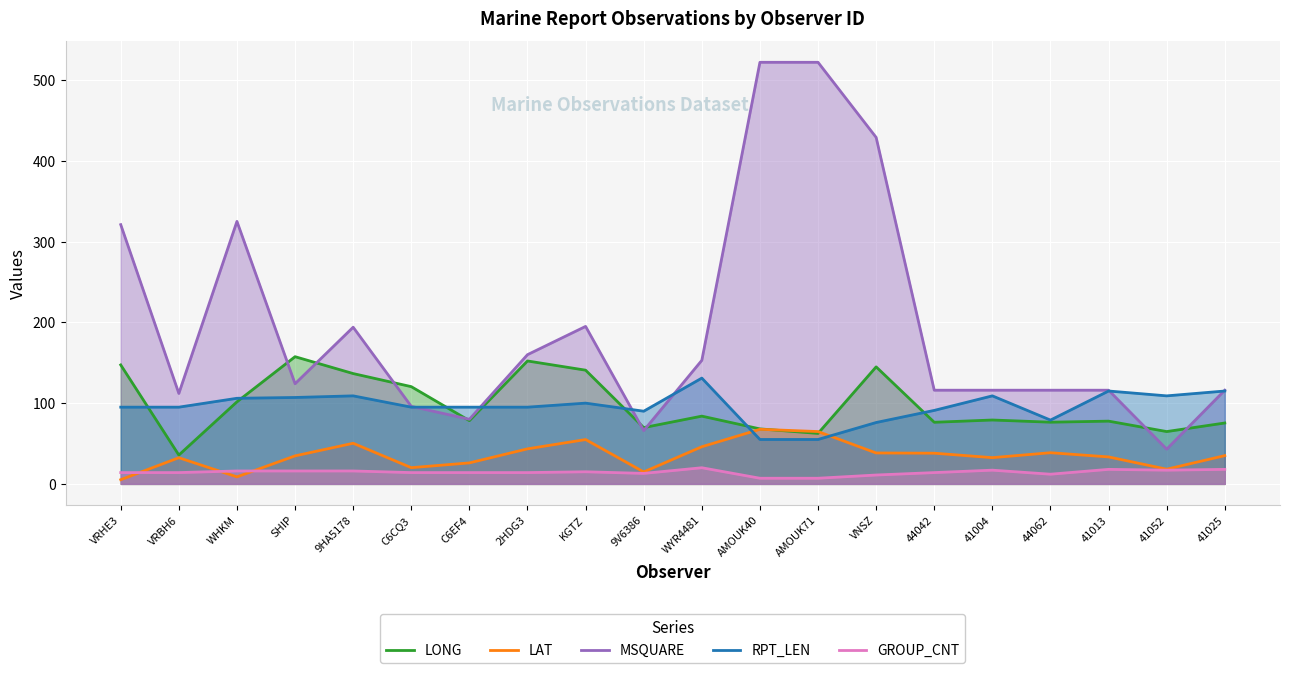

Rank the categories by RPT_LEN value from lowest to highest.

AMOUK40, AMOUK71, VNSZ, 44062, 9V6386, 44042, VRHE3, VRBH6, C6CQ3, C6EF4, 2HDG3, KGTZ, WHKM, SHIP, 9HA5178, 41004, 41052, 41013, 41025, WYR4481